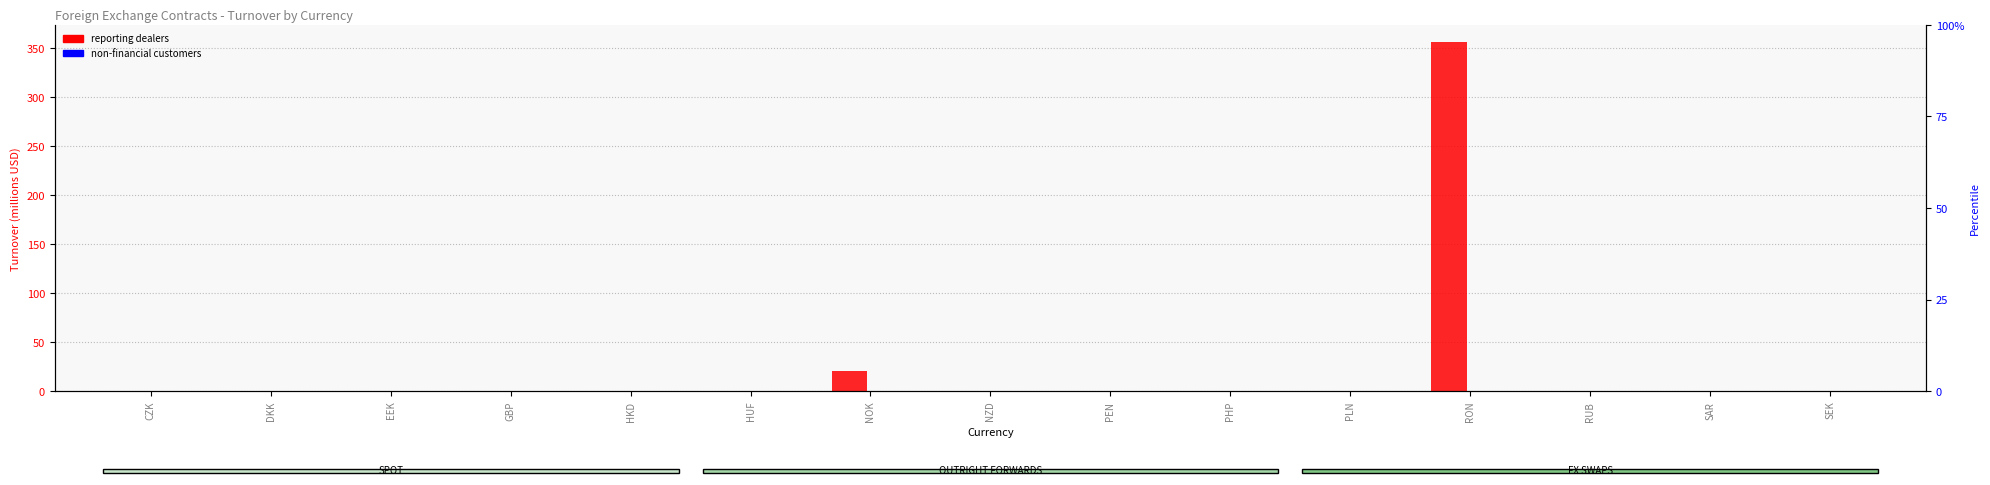

The with reporting dealers series shows 138.5 at HUF. True or false?

False